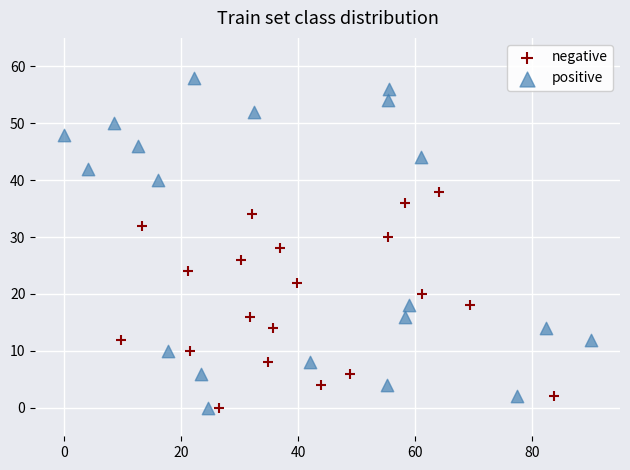

Which series contains the highest Y value?

positive